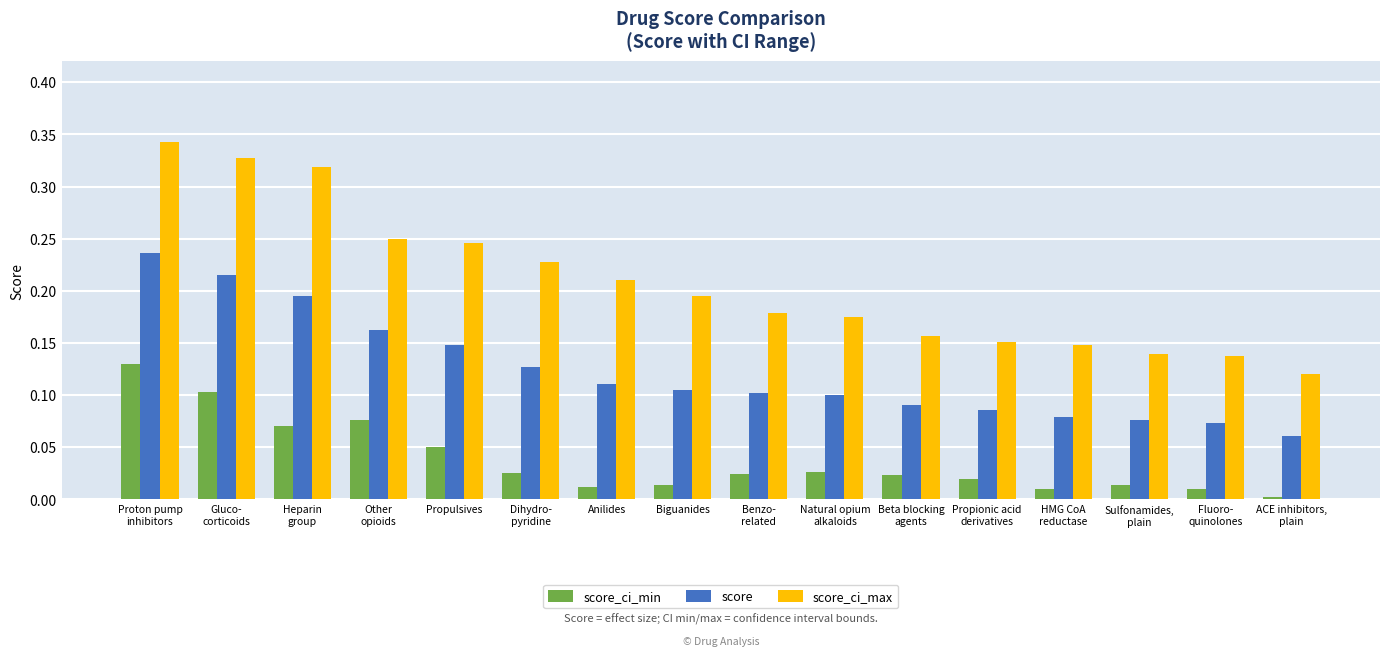

The score series shows 0.1 at Proton pump
inhibitors. True or false?

False